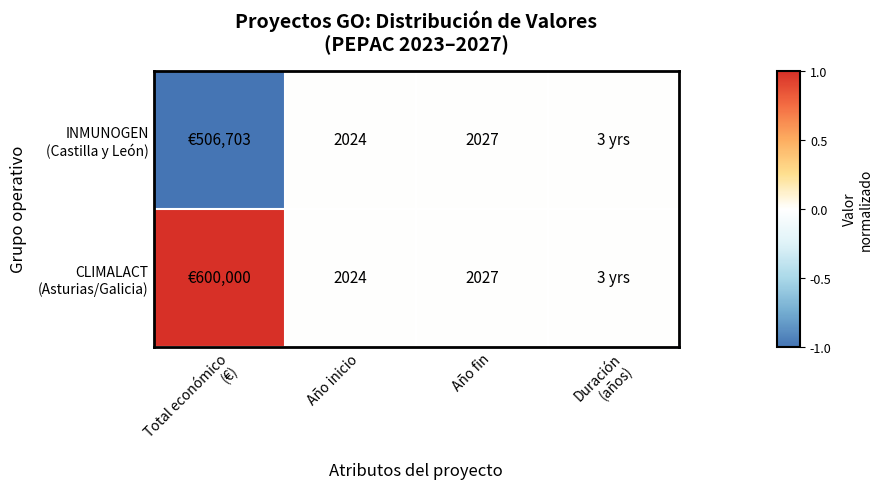

Count the number of data series in this chart.

2